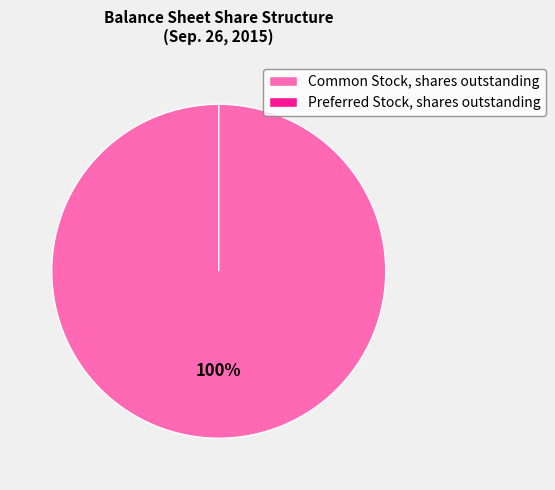

To the nearest percent, what is the average slice percentage?

50%